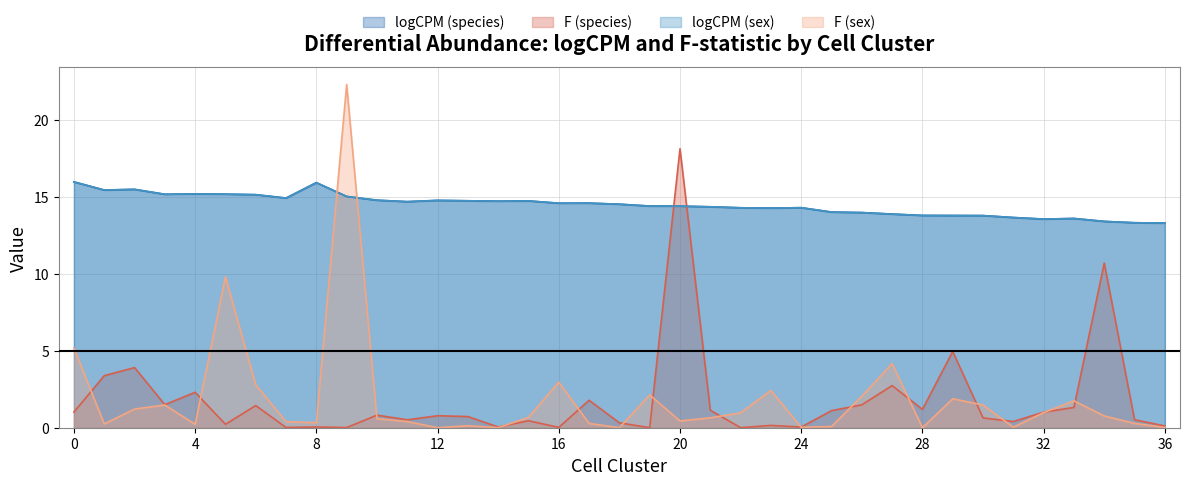

Which has a higher value, 22 or 32?

22